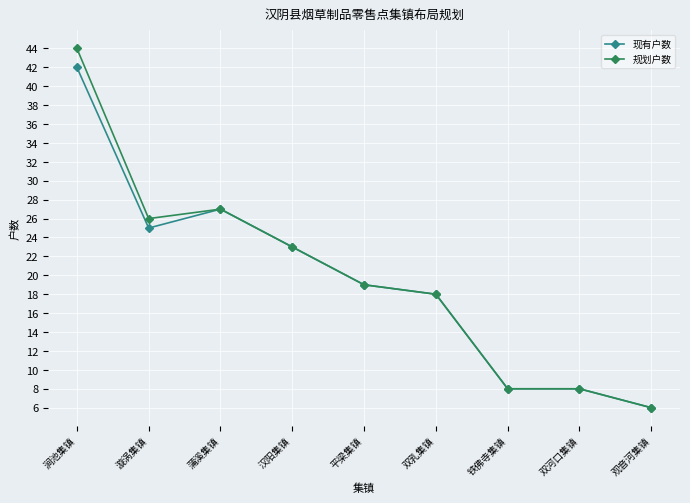

The 现有户数 series shows 18 at 双乳集镇. True or false?

True